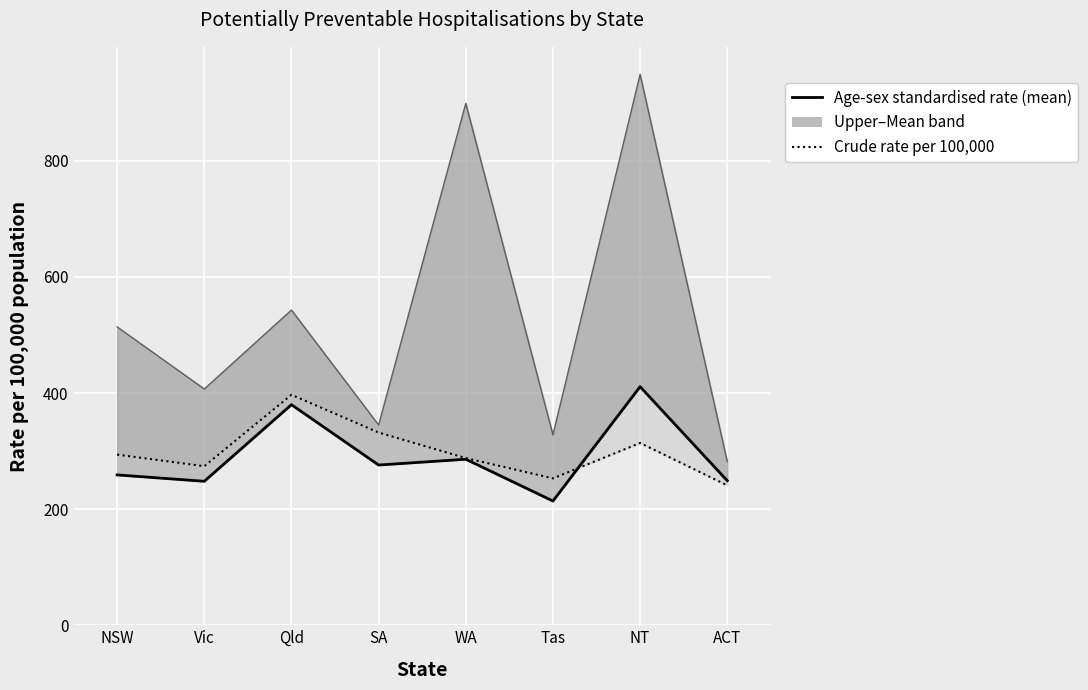

What is the average value of the Age-sex standardised rate (mean) series?

290